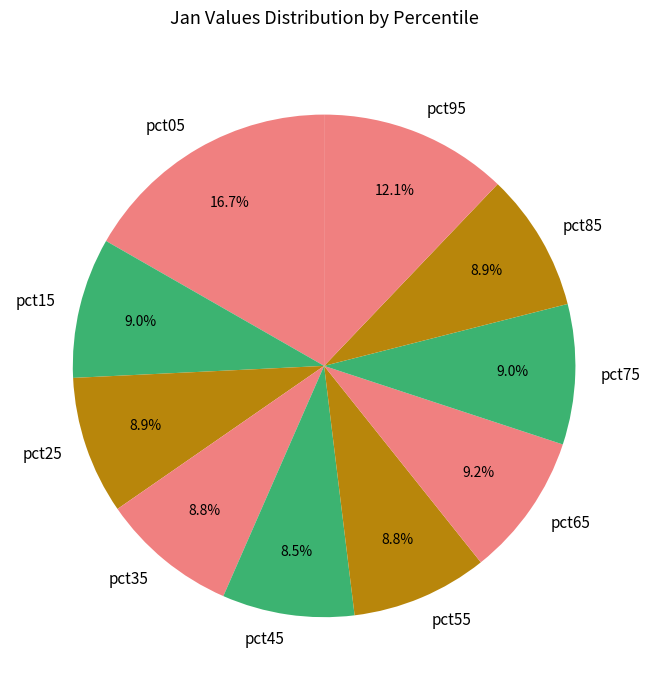

Is pct95 the majority of the pie?

No